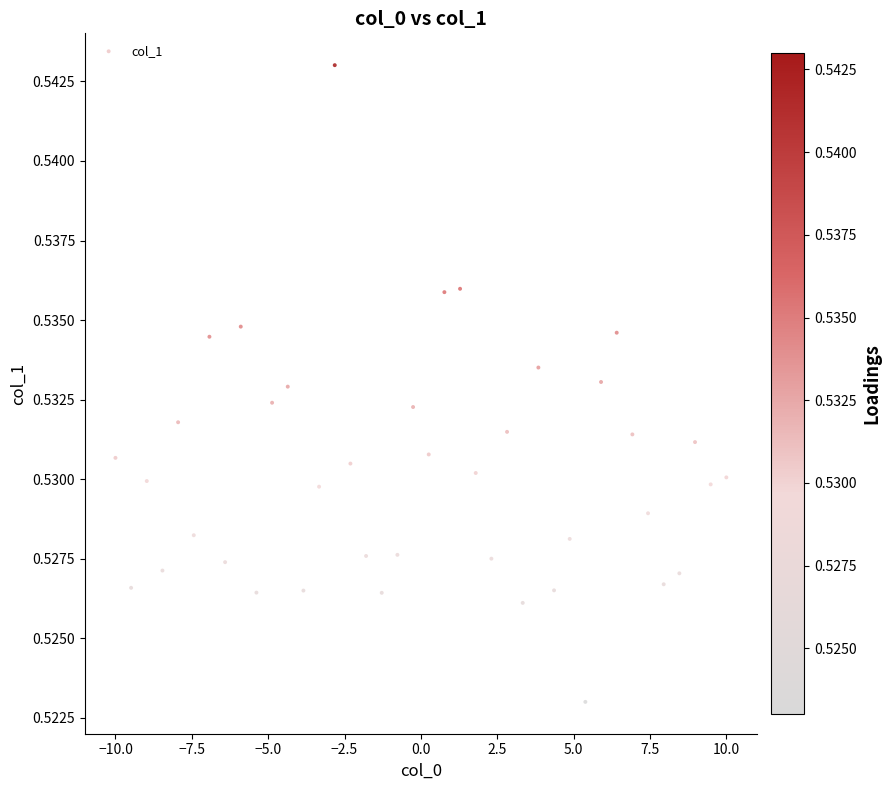

What is the range of X values (max minus min)?

20.0